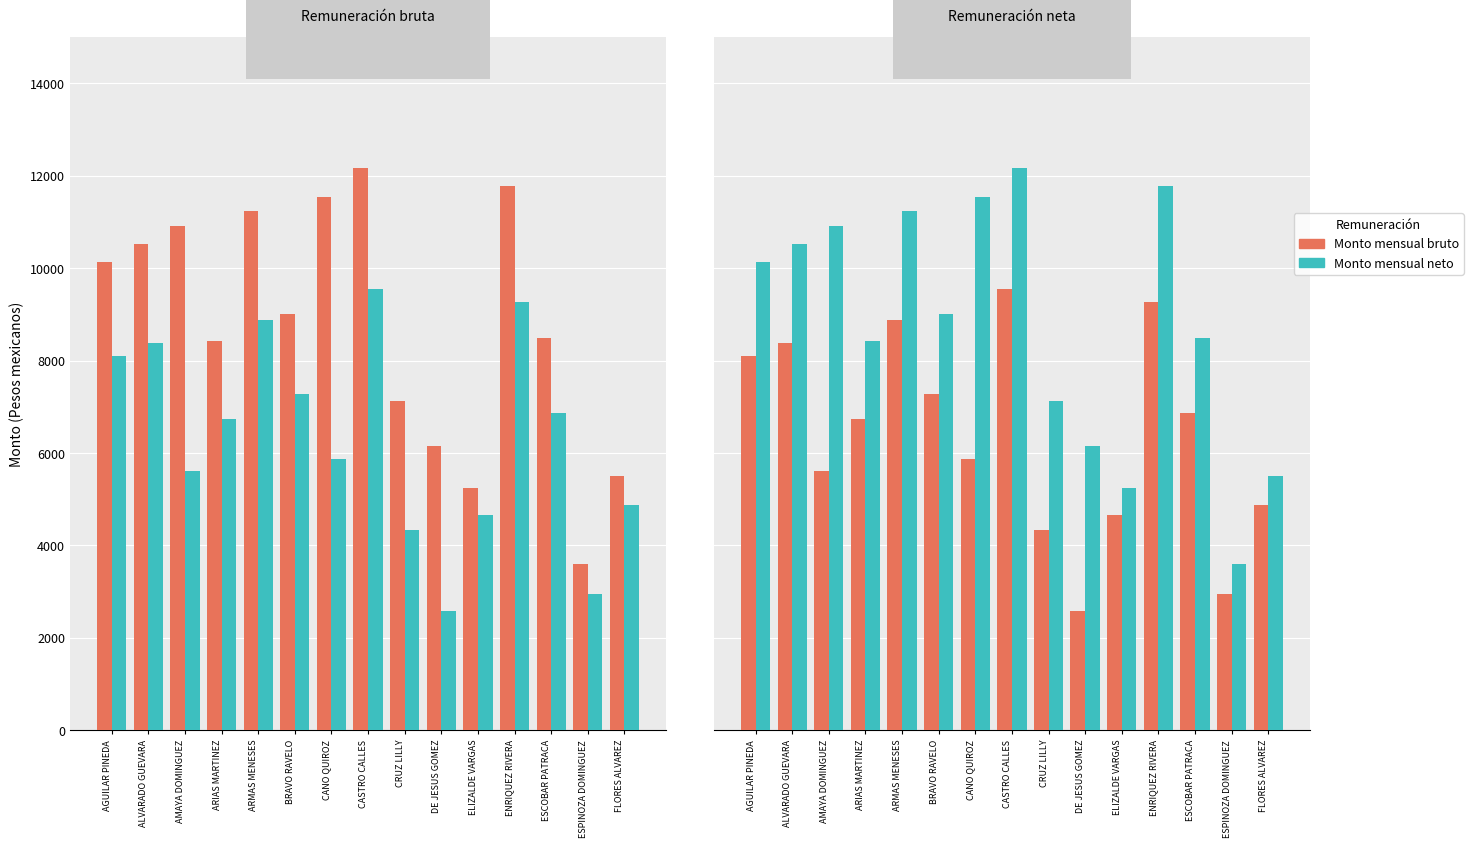

Reading right to left, transcribe all the data shown in this chart.

Monto mensual bruto: FLORES ALVAREZ=4873.0	ESPINOZA DOMINGUEZ=2952.1	ESCOBAR PATRACA=6873.4	ENRIQUEZ RIVERA=9270.5	ELIZALDE VARGAS=4665.8	DE JESUS GOMEZ=2586.4	CRUZ LILLY=4323.2	CASTRO CALLES=9541.2	CANO QUIROZ=5863.4	BRAVO RAVELO=7275.3	ARMAS MENESES=8889.2	ARIAS MARTINEZ=6734.4	AMAYA DOMINGUEZ=5609.1	ALVARADO GUEVARA=8379.7	AGUILAR PINEDA=8106.6
Monto mensual neto: FLORES ALVAREZ=5512.7	ESPINOZA DOMINGUEZ=3605.6	ESCOBAR PATRACA=8494.1	ENRIQUEZ RIVERA=11788.8	ELIZALDE VARGAS=5242.1	DE JESUS GOMEZ=6151.3	CRUZ LILLY=7124.3	CASTRO CALLES=12178.4	CANO QUIROZ=11546.7	BRAVO RAVELO=9019.6	ARMAS MENESES=11239.7	ARIAS MARTINEZ=8415.9	AMAYA DOMINGUEZ=10914.9	ALVARADO GUEVARA=10524.2	AGUILAR PINEDA=10141.5